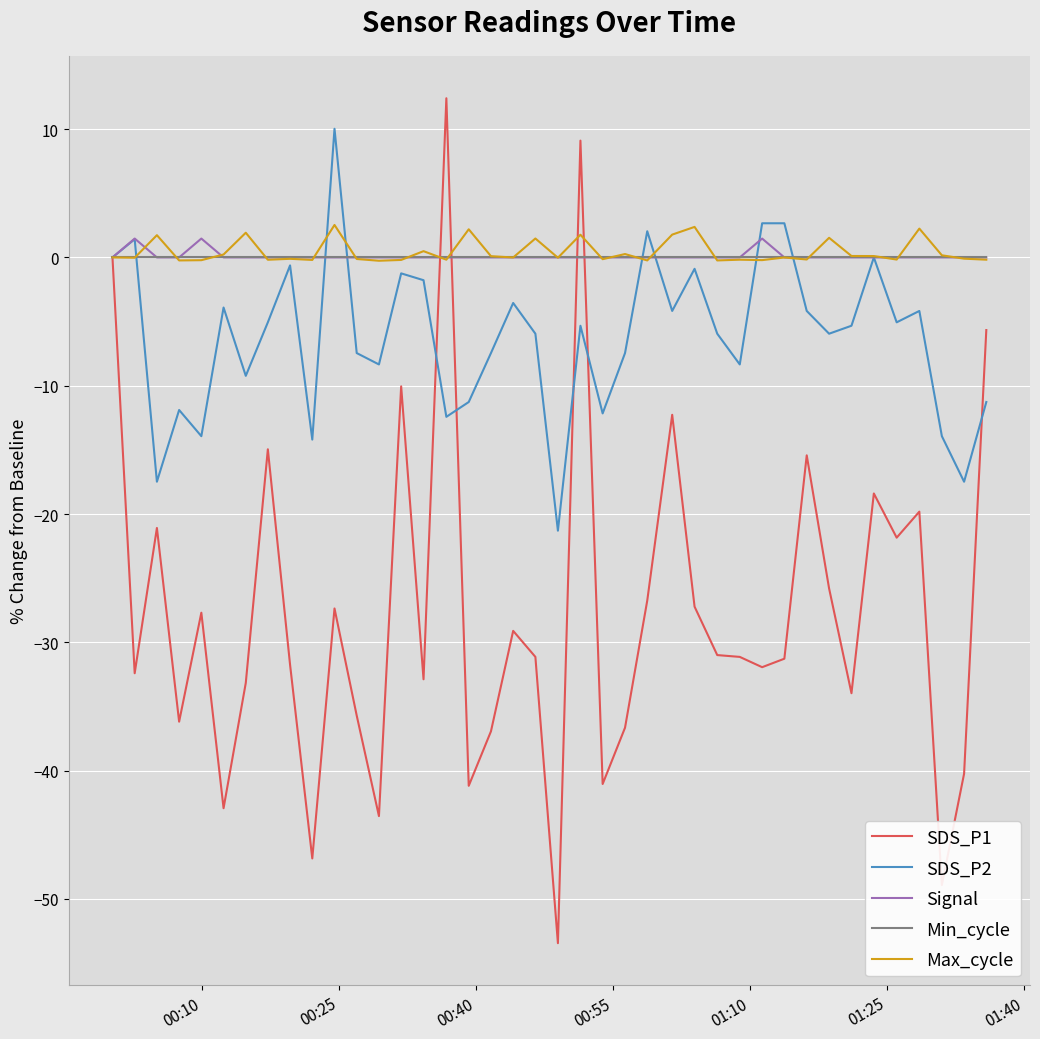

What is the smallest value displayed?

-53.4